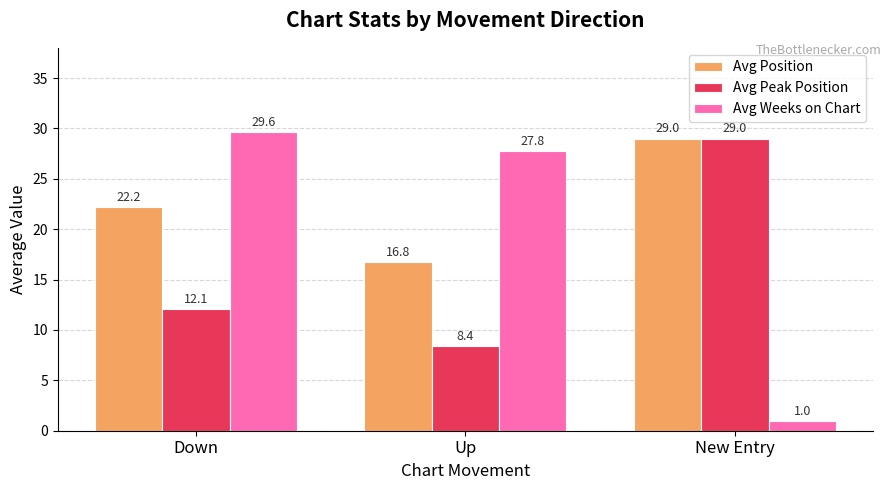

What is the label of the 2nd bar from the right?

Up